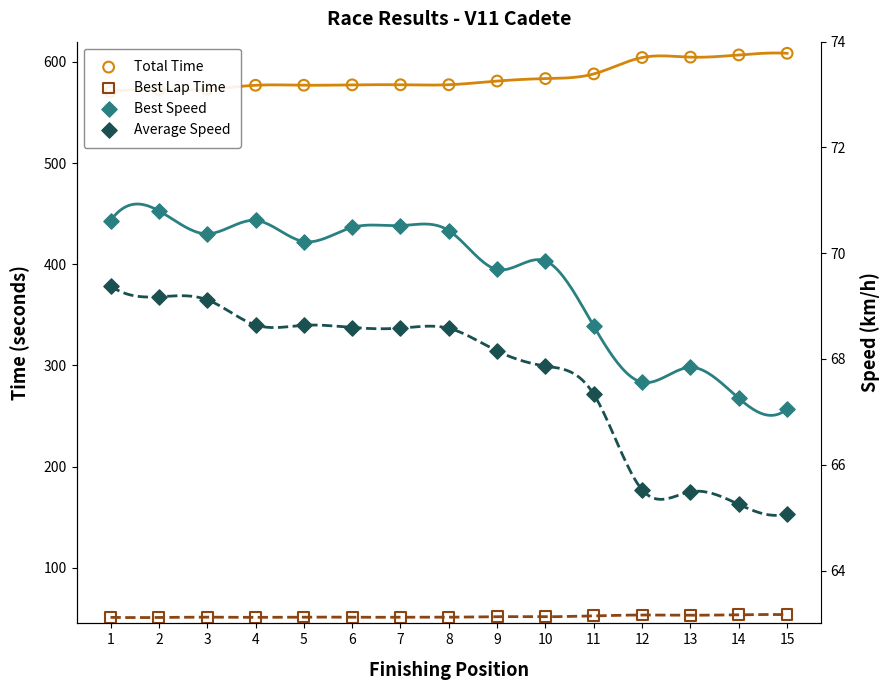

Which series has the largest total across all categories?

Total Time